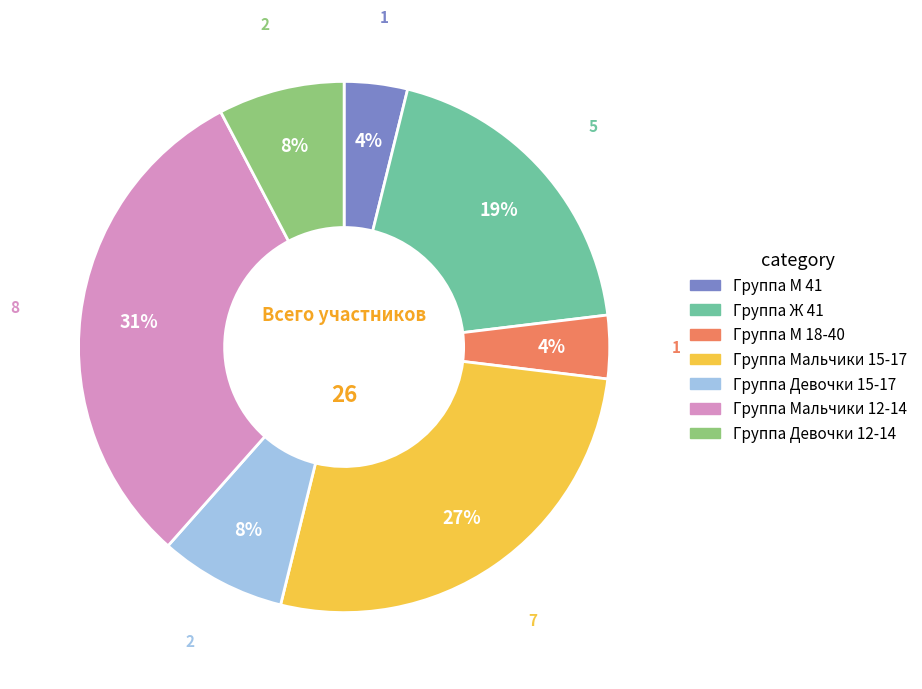

Is Группа Мальчики 15-17 the majority of the pie?

No